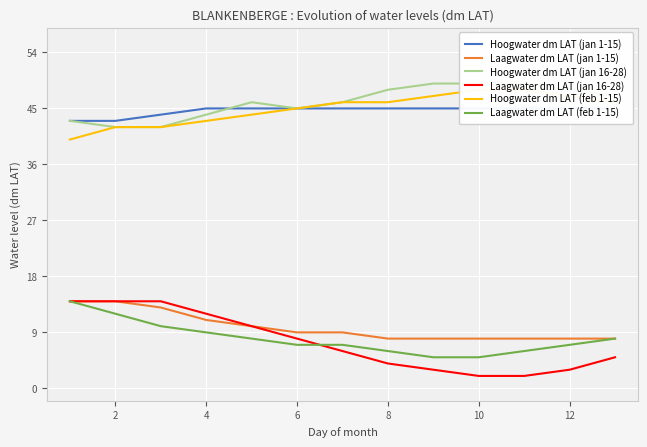

True or false: Hoogwater dm LAT (jan 16-28) and Laagwater dm LAT (feb 1-15) cross at least once.

False